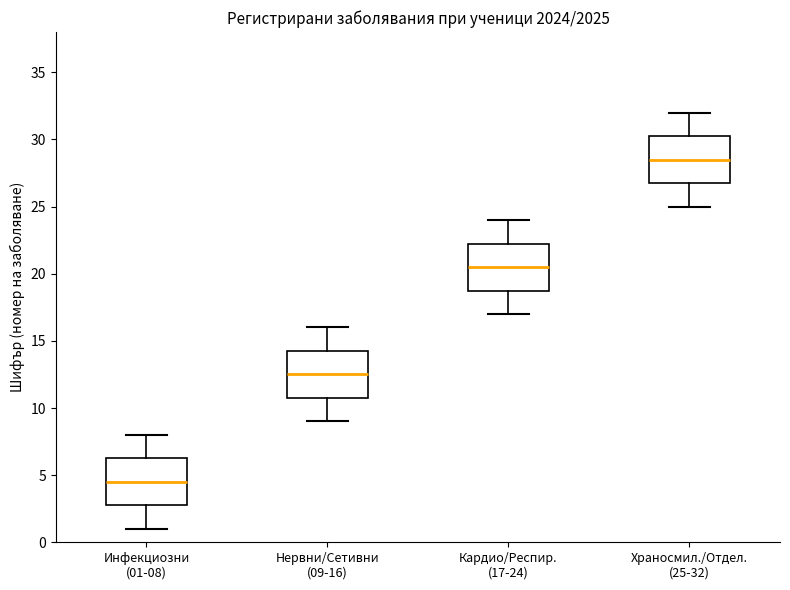

Where does the median line of the box for Нервни/Сетивни (09-16) sit on the y-axis? The values are not printed on the chart, so give them approximately, as read against the axis.

12.5